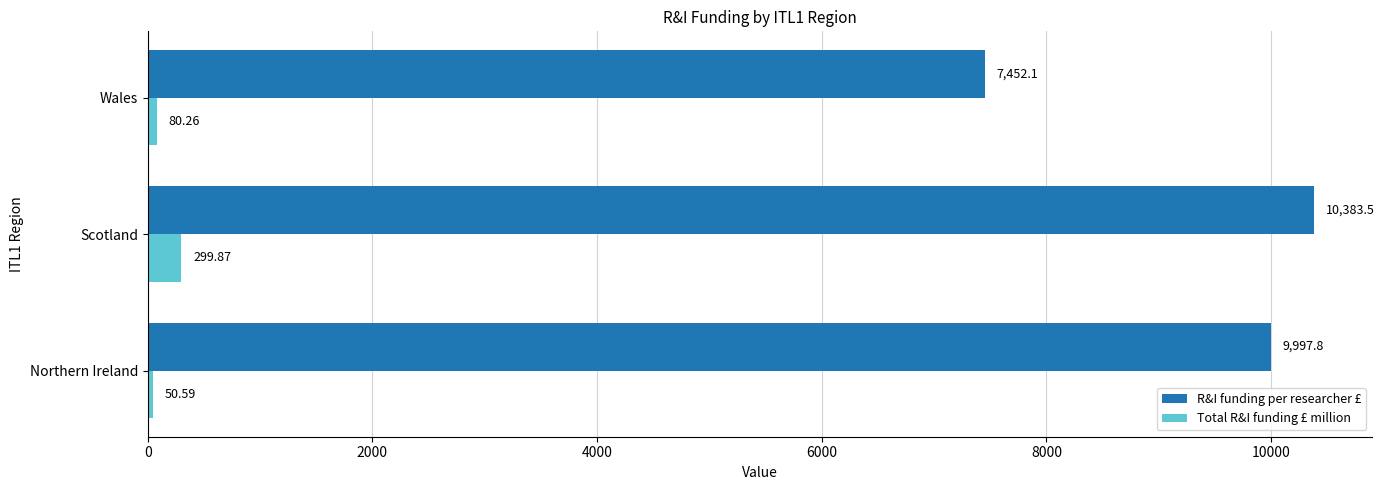

List the labels in order of Total R&I funding £ million value, smallest first.

Northern Ireland, Wales, Scotland